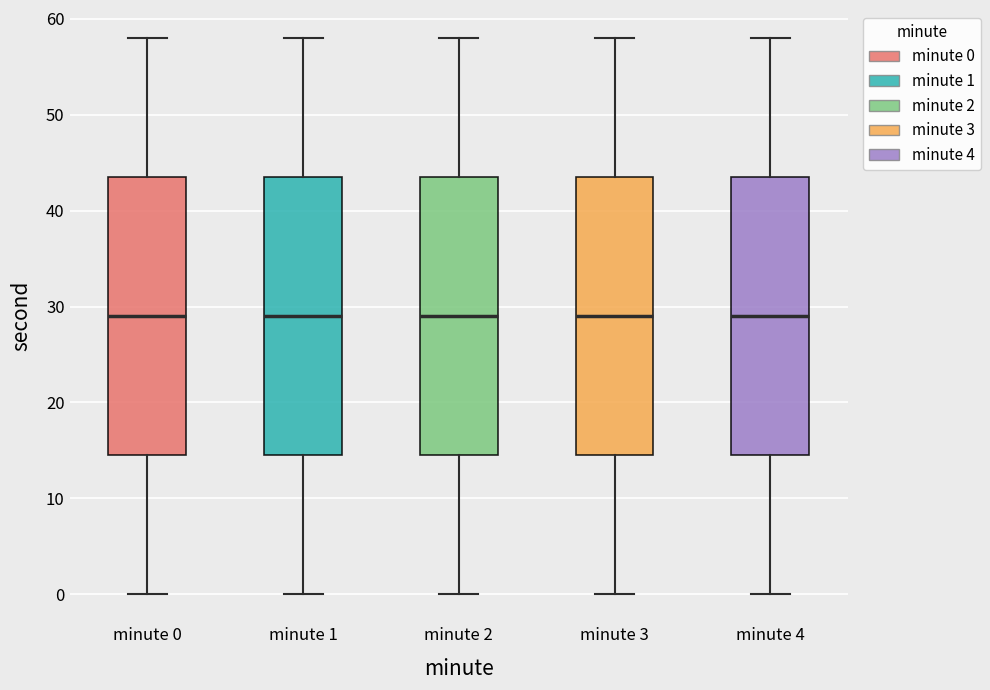

Where is the upper edge of the box for minute 0 on the y-axis? The values are not printed on the chart, so give them approximately, as read against the axis.

44